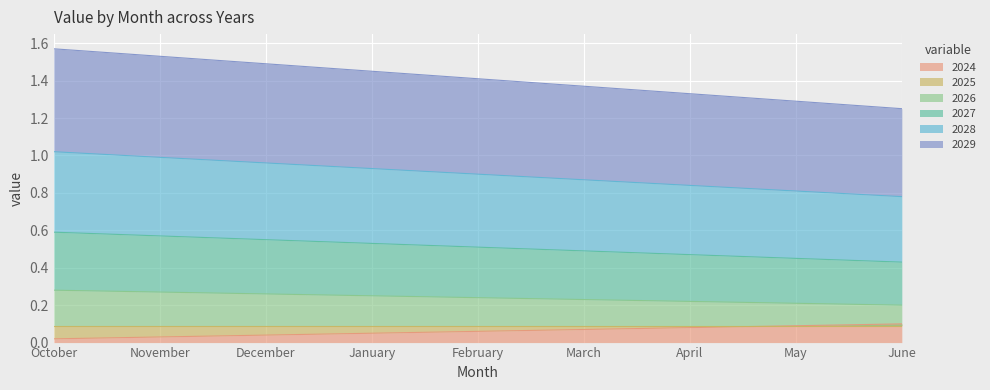

True or false: 2027 and 2026 cross at least once.

False